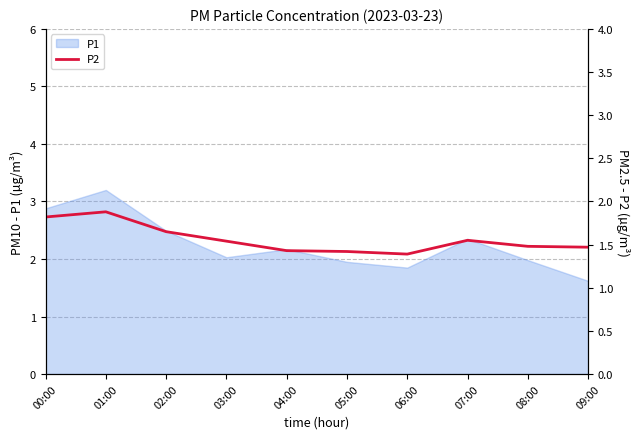

True or false: the data has more than 0 interior local peaks.

True